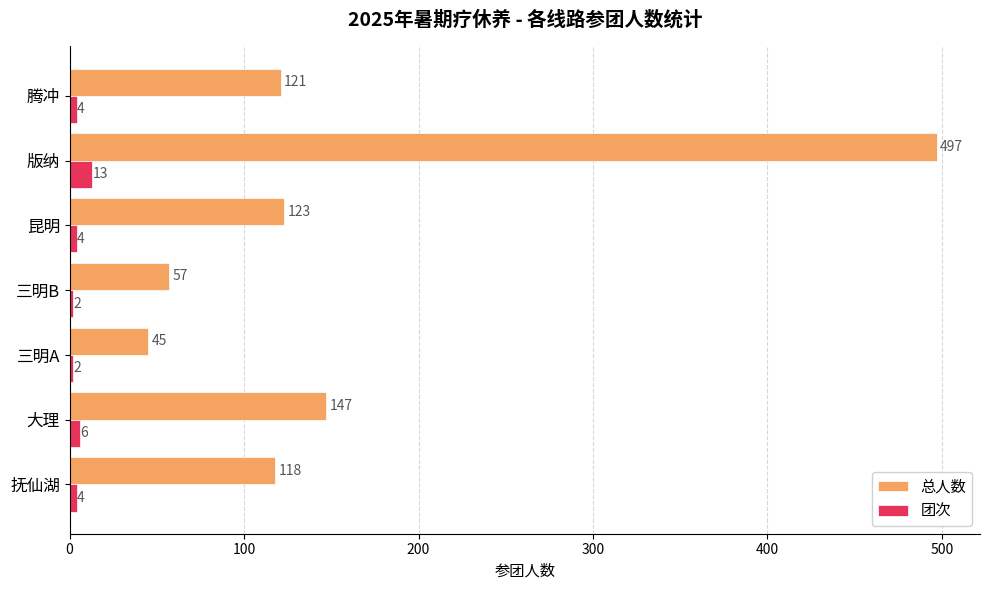

Rank the series by their average value, from lowest to highest.

团次, 总人数